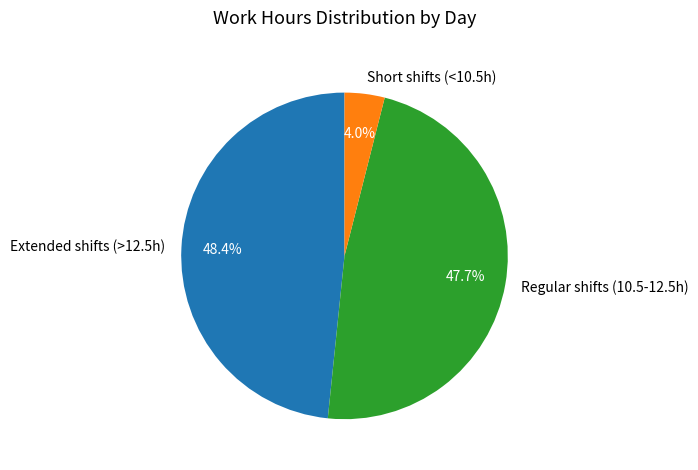

How much of the chart is everything except Short shifts (<10.5h)?

96.0%